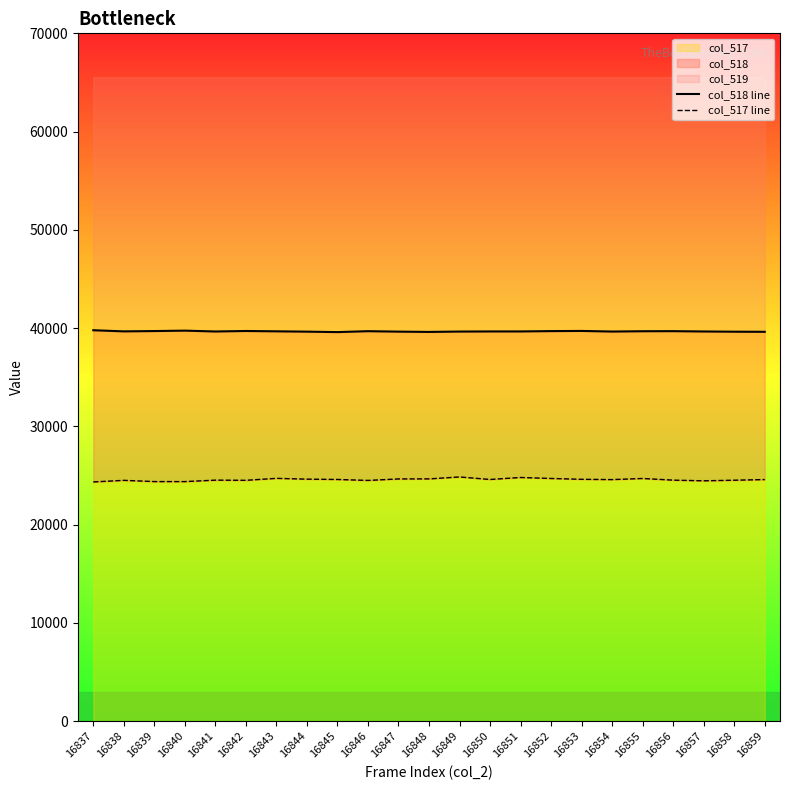

What is the difference between the second highest and minimum values in the col_517 line series?

454